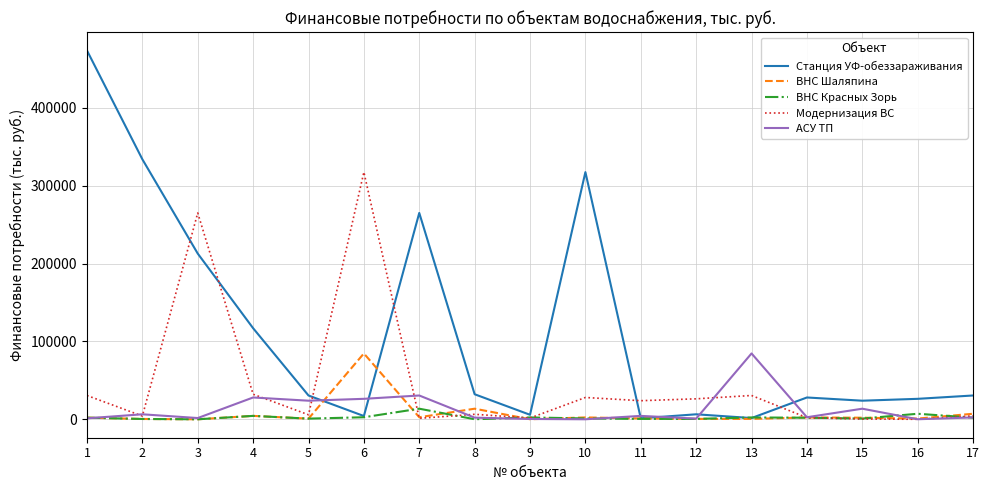

Which series changed the most between 7 and 13?

Станция УФ-обеззараживания